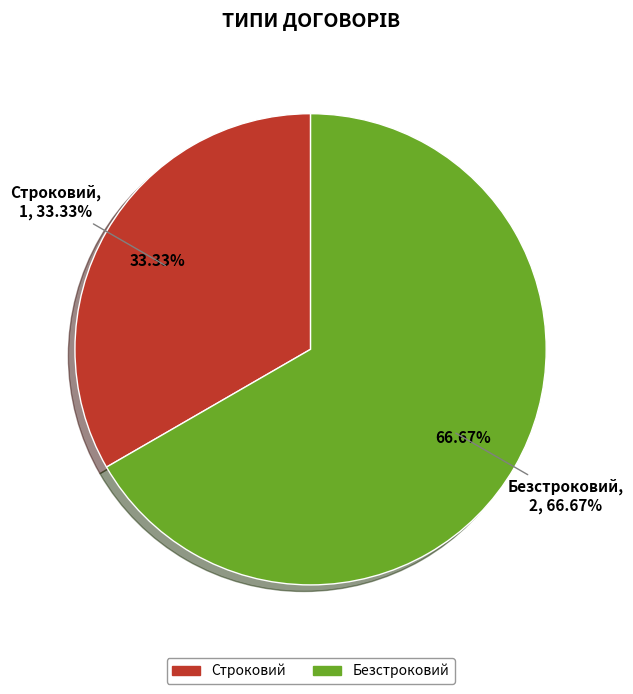

Is the sum of Безстроковий and Строковий greater than half?

Yes